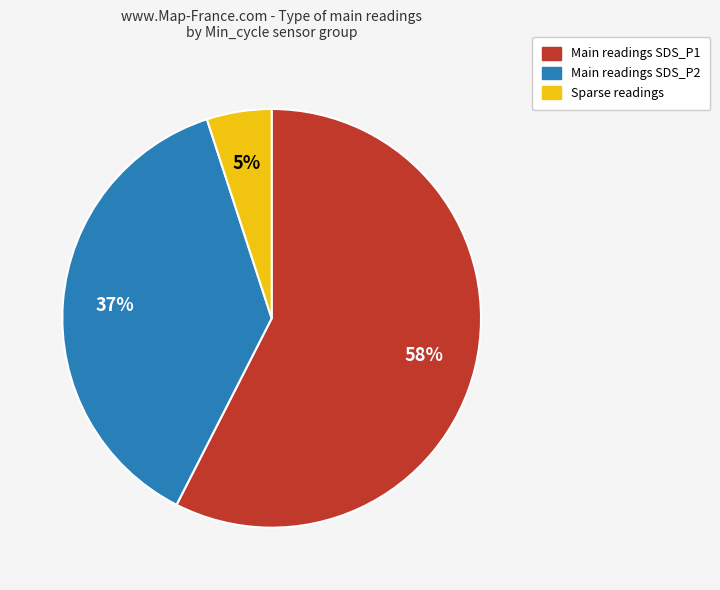

Is there a majority slice in this chart?

Yes